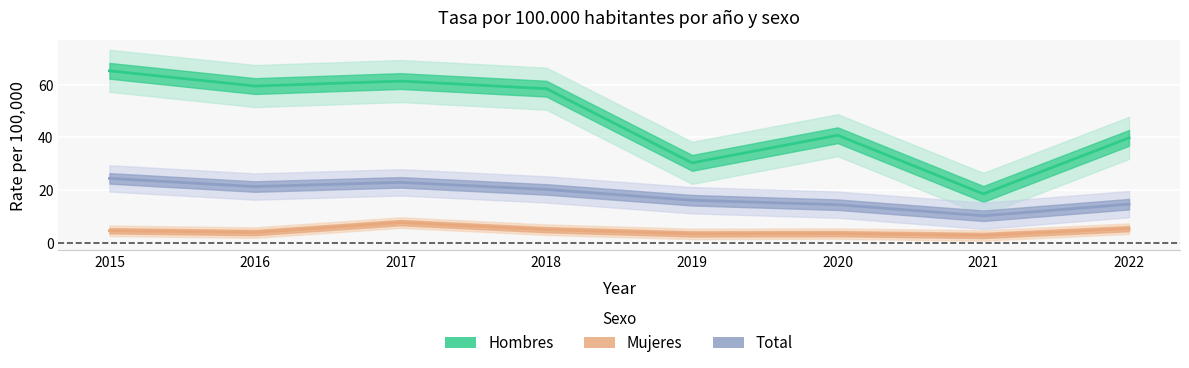

At how many categories does at least one series exceed 13?

8